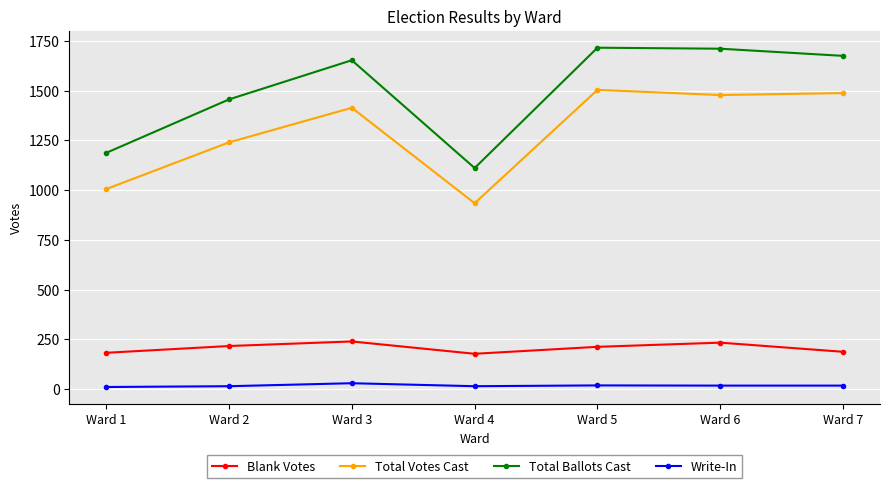

Is it true that Blank Votes equals 419 at Ward 6?

False